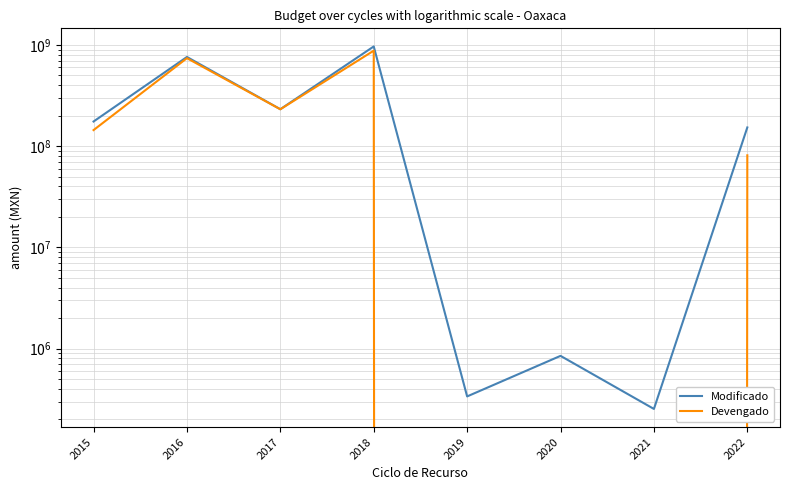

Is it true that Modificado equals 356322.9 at 2021?

False